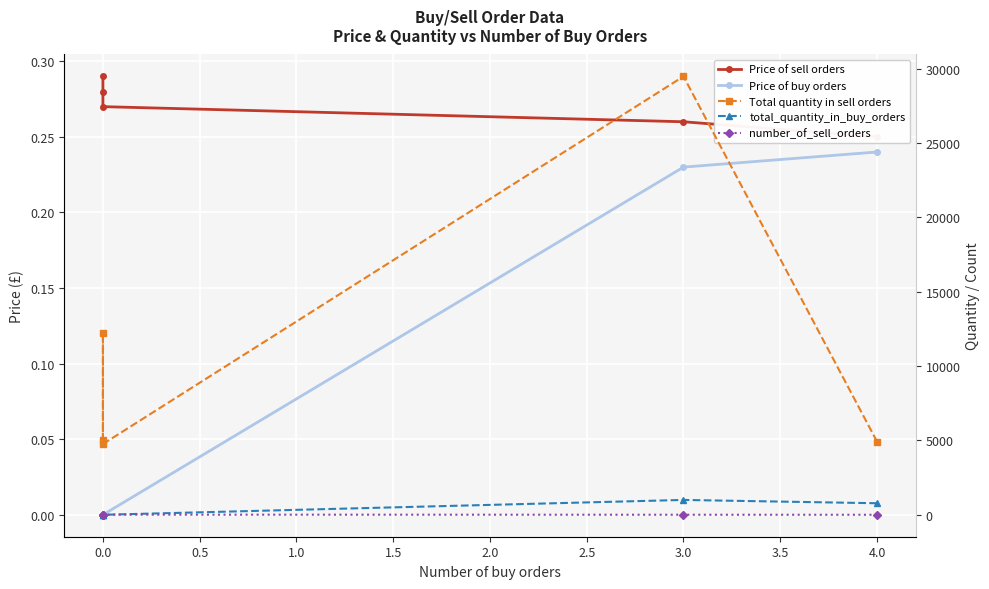

Which series changed the most between 4.0 and 3.0?

Total quantity in sell orders